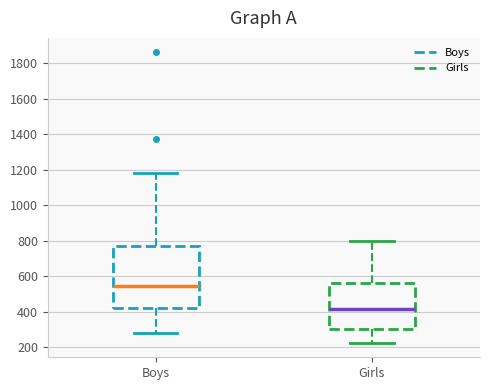

Which box's median line is the highest?

Boys